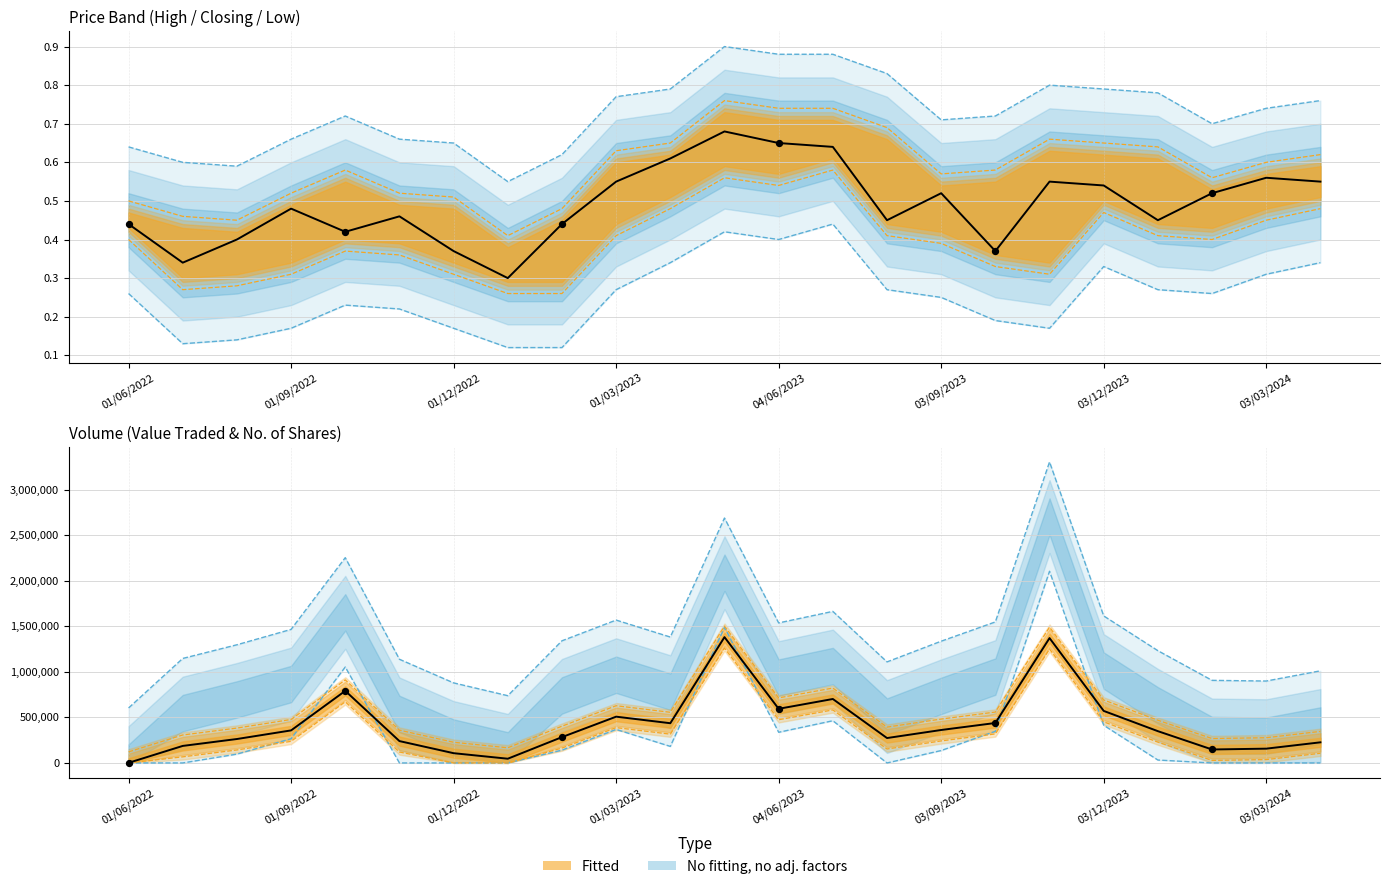

Which series has the largest Y range (max minus min)?

Value Traded